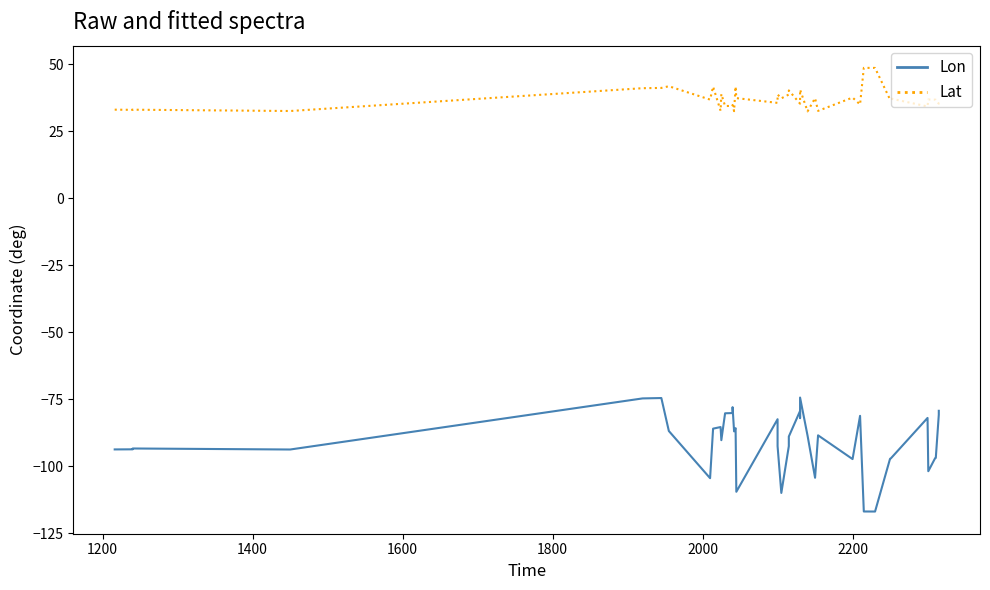

At how many categories does at least one series exceed -56?

40